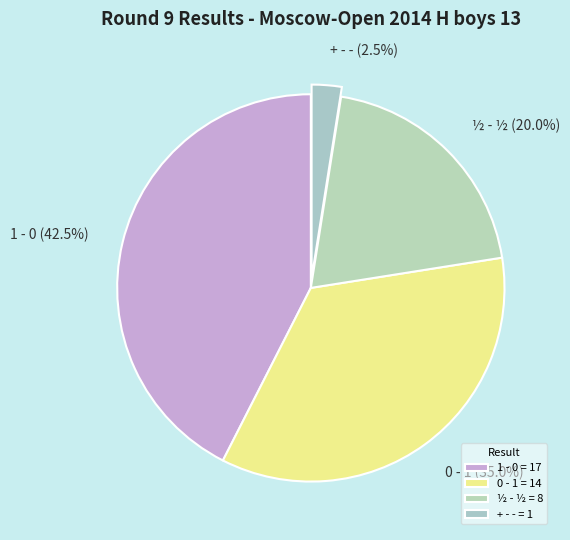

To the nearest percent, what is the difference between the ½ - ½ and 0 - 1 slice percentages?

15%